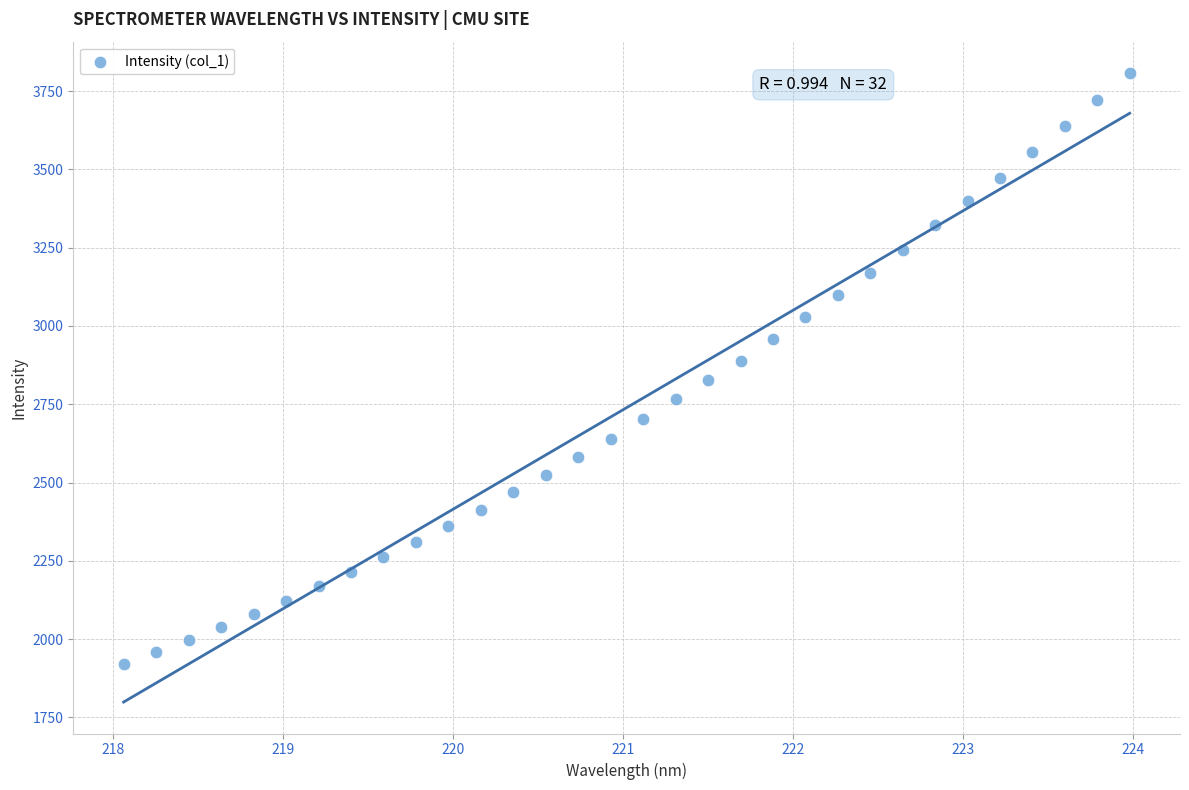

What is the range of X values (max minus min)?

5.9